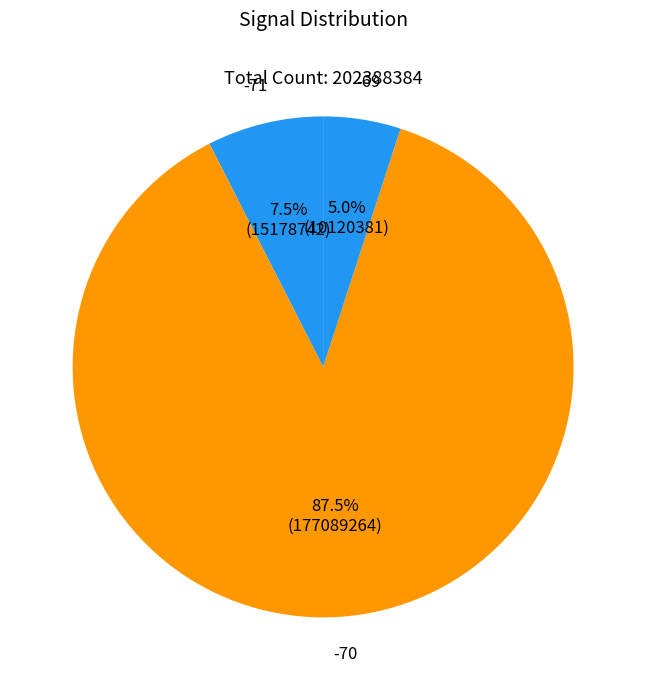

How many slices are in this pie chart?

3